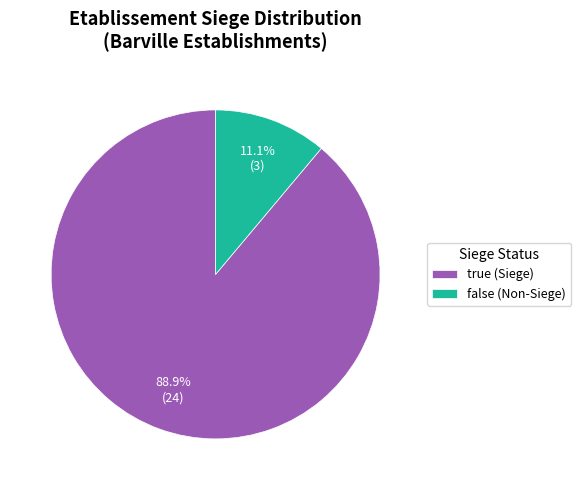

Rank the categories by value from highest to lowest.

true, false